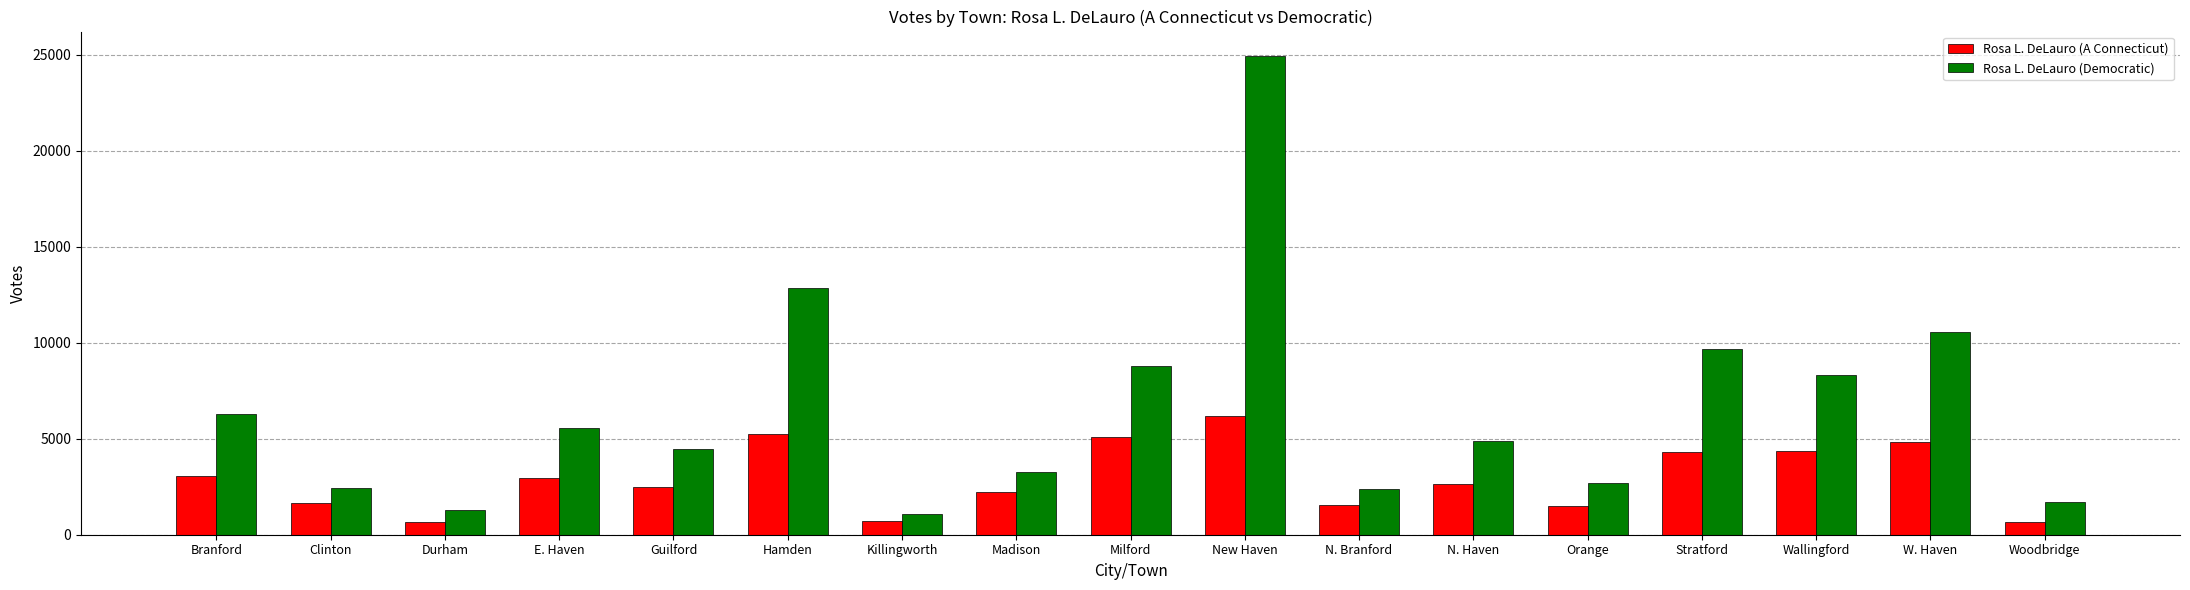

Rank the series at Madison from highest to lowest value.

Rosa L. DeLauro (Democratic), Rosa L. DeLauro (A Connecticut)